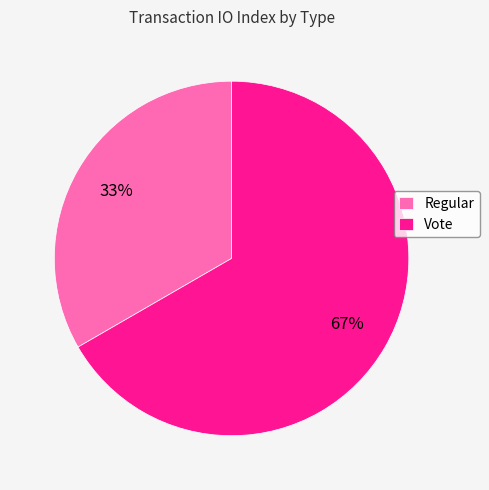

Does Regular represent more than half of the total?

No